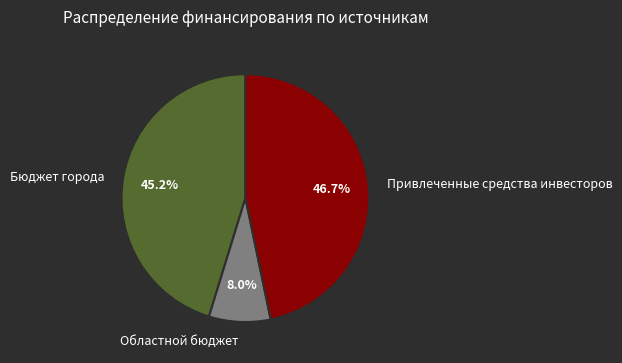

Is there a majority slice in this chart?

No